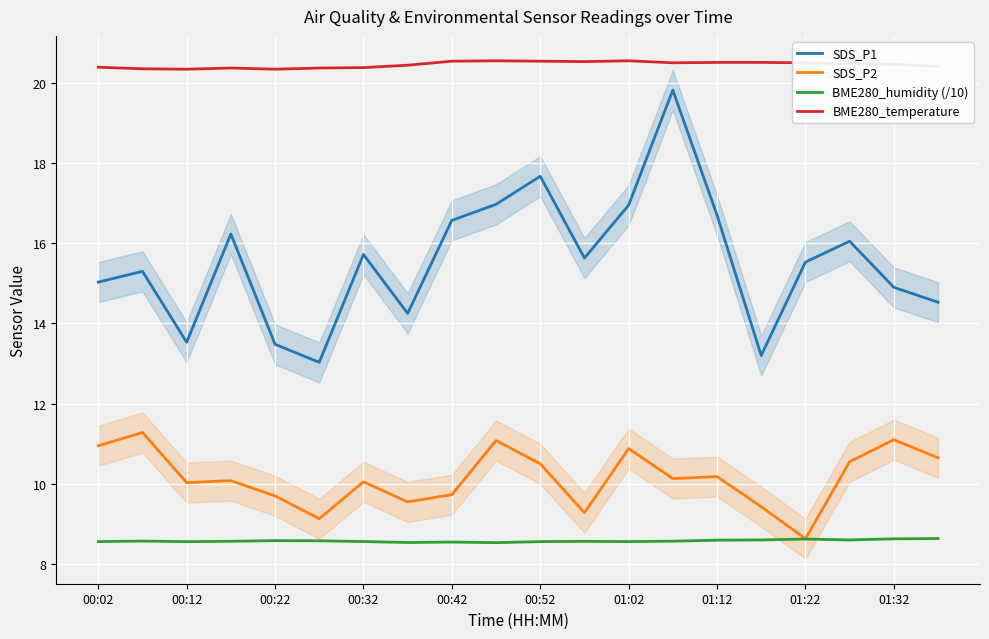

True or false: BME280_temperature and SDS_P2 intersect in this chart.

False